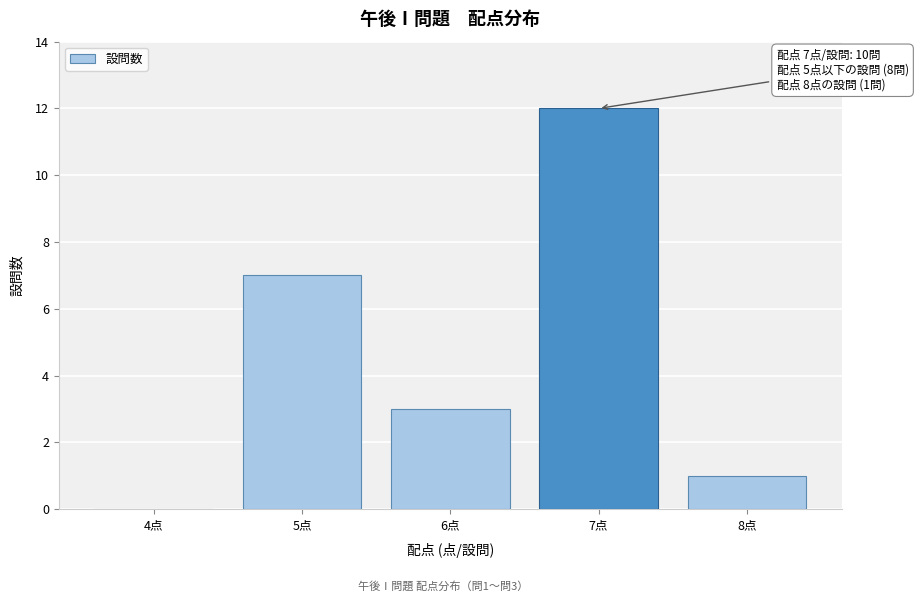

Reading right to left, what are all the values shown in this chart?

8点=1	7点=12	6点=3	5点=7	4点=0